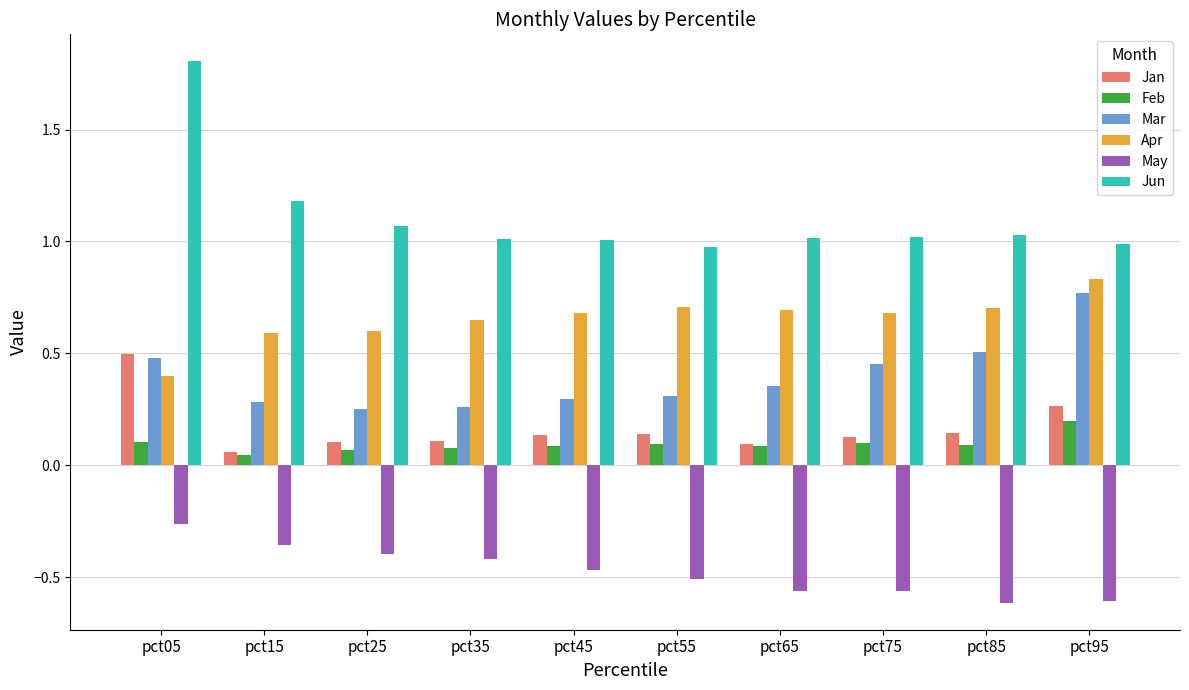

Which series changed the most between pct05 and pct25?

Jun